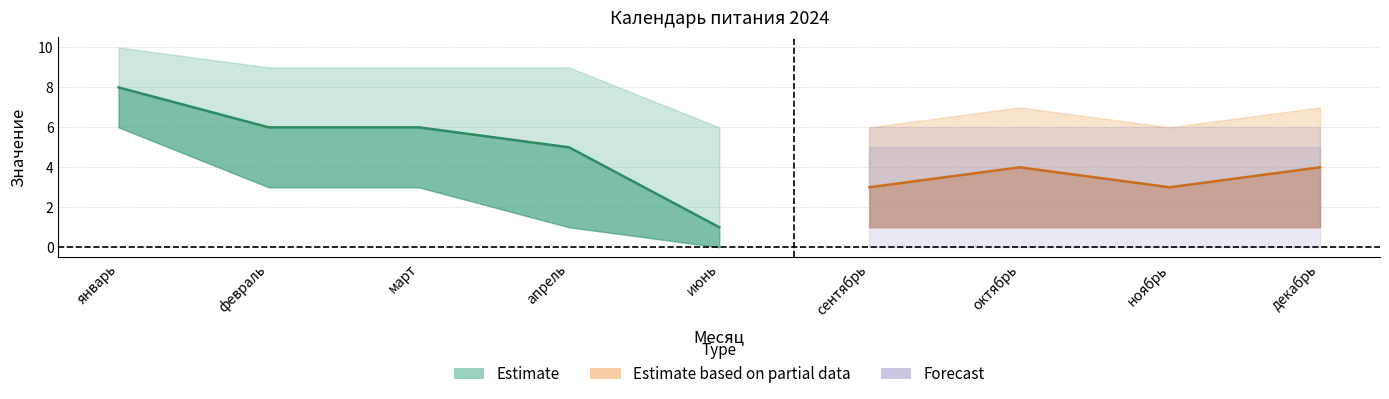

Which series has the widest spread of values?

Estimate_low